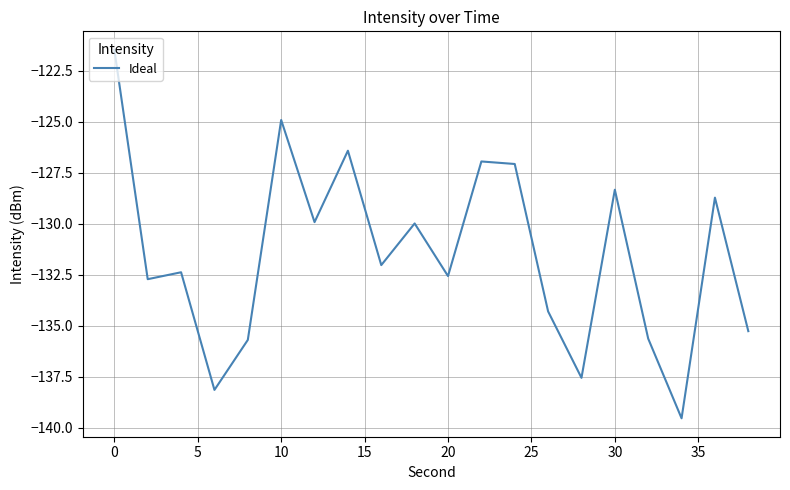

What is the smallest value displayed?

-139.5